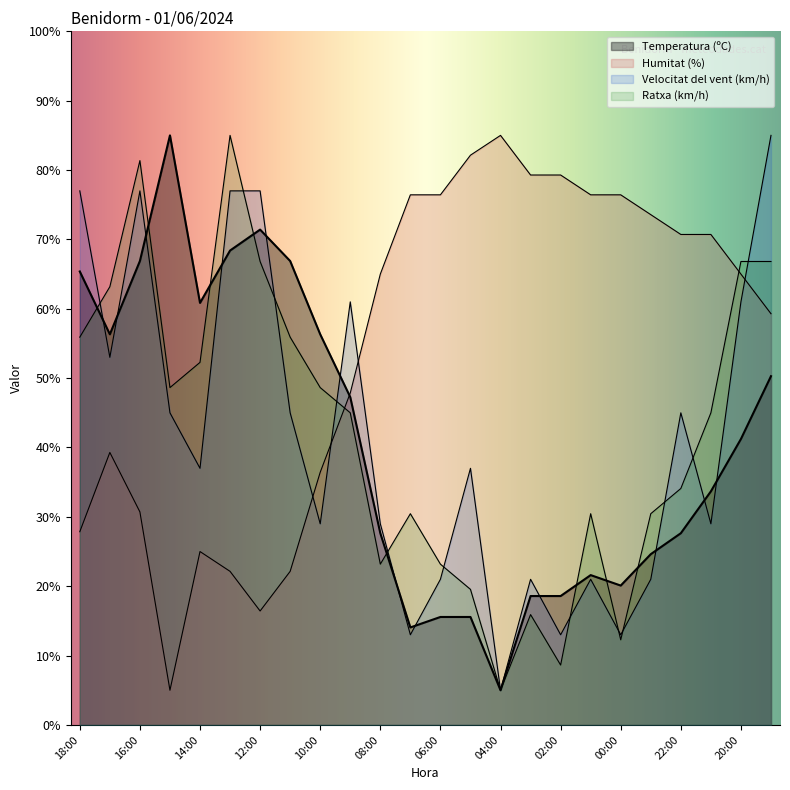

What is the lowest value of the Humitat (%) series?

5.0